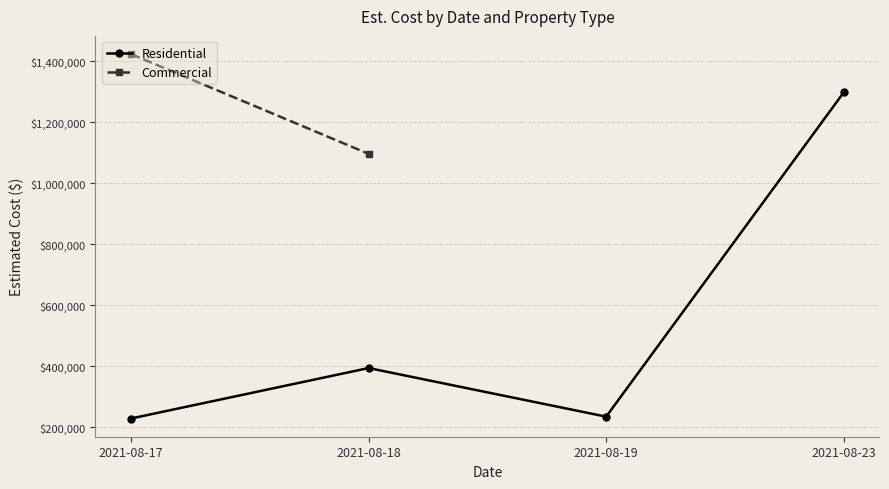

Between 2021-08-19 and 2021-08-17, which is larger?

2021-08-19